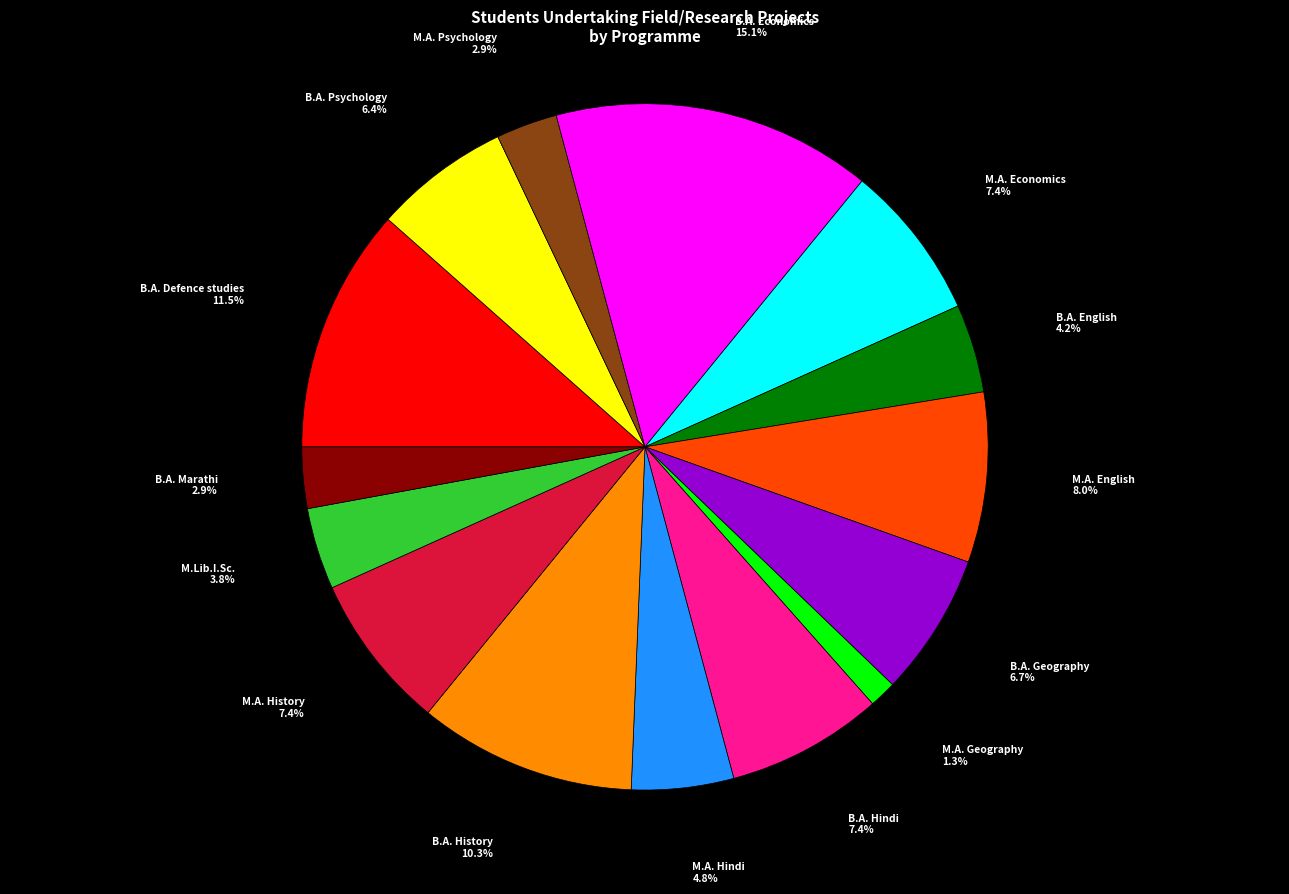

To the nearest percent, what percentage of the pie is B.A. History?

10%